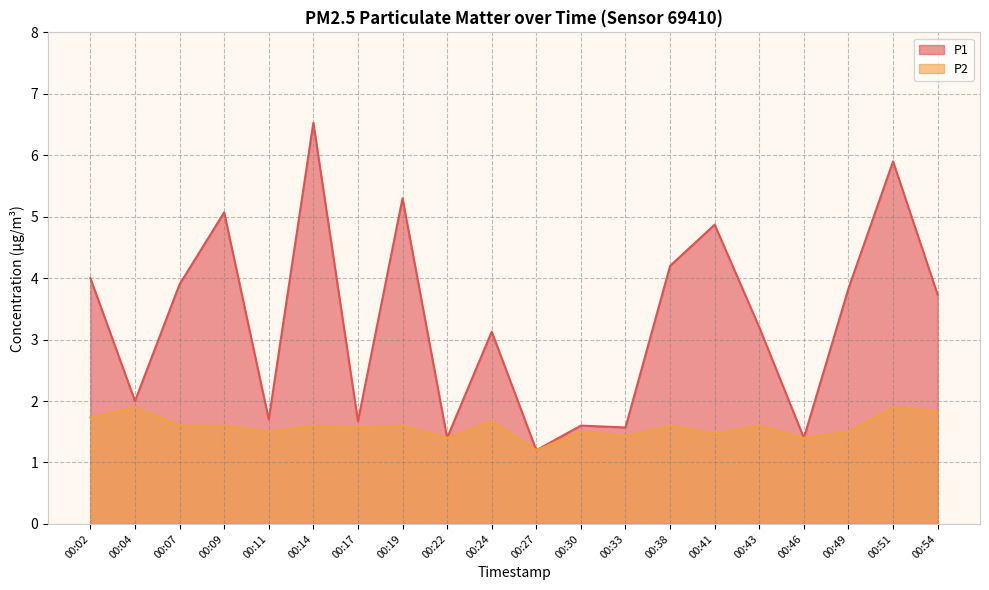

The P2 series shows 1.4 at 00:46. True or false?

True